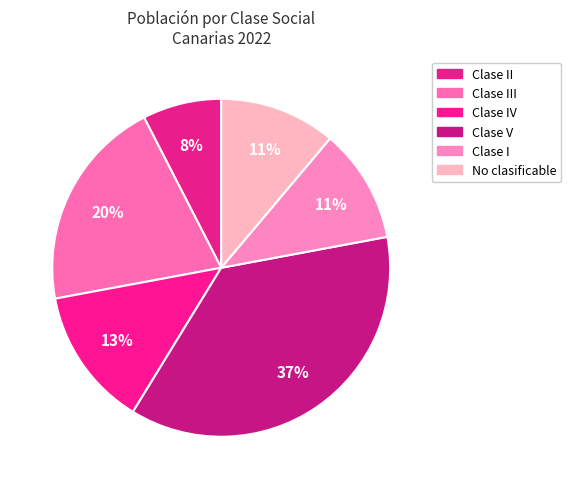

How many slices are in this pie chart?

6